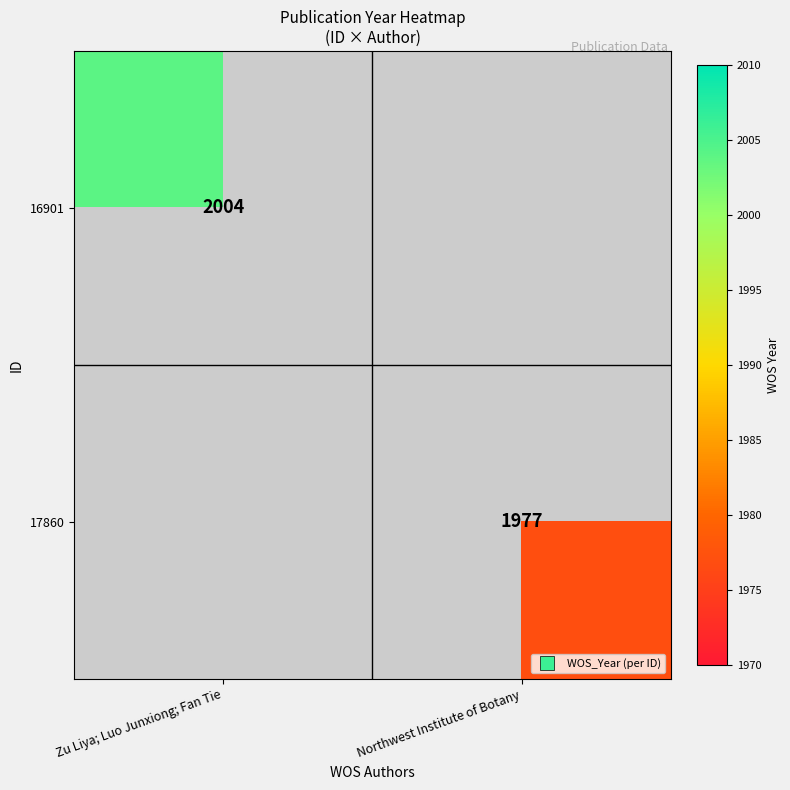

How many distinct data groups are displayed?

2